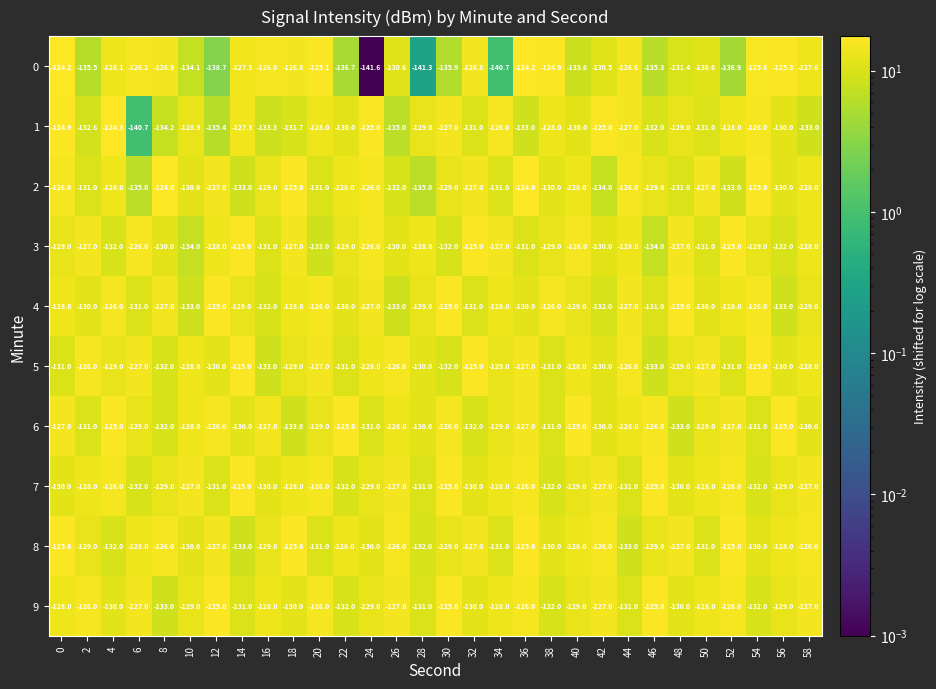

What is the difference between the 8 values at 48 and 30?

2.0